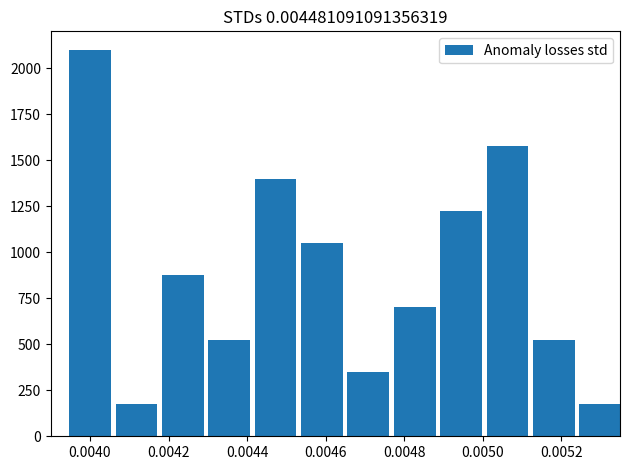

What is the maximum value shown in the chart?

2100